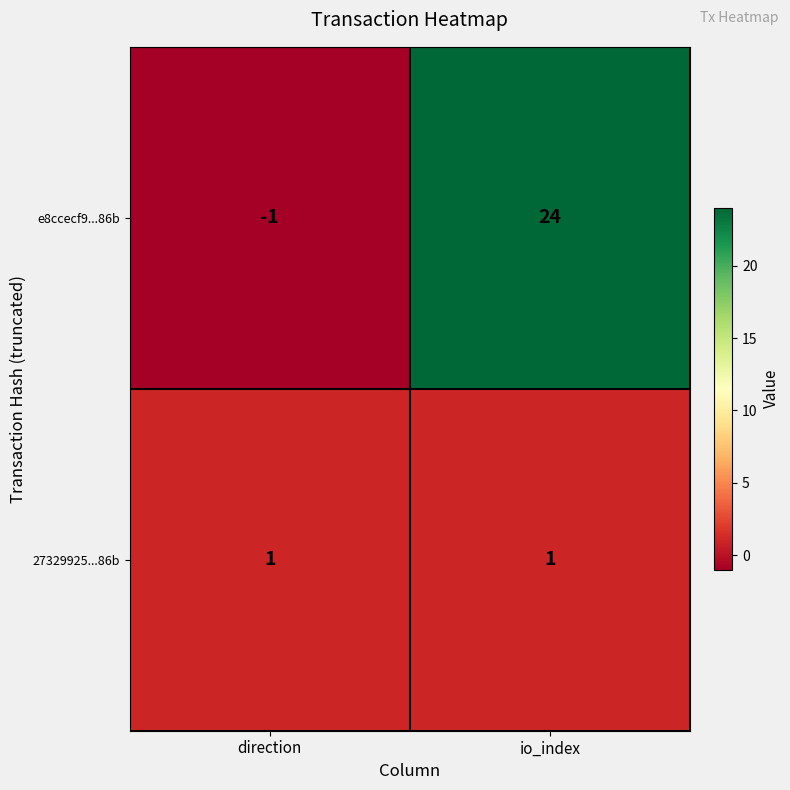

Which series changed the most between direction and io_index?

e8ccecf9...86b